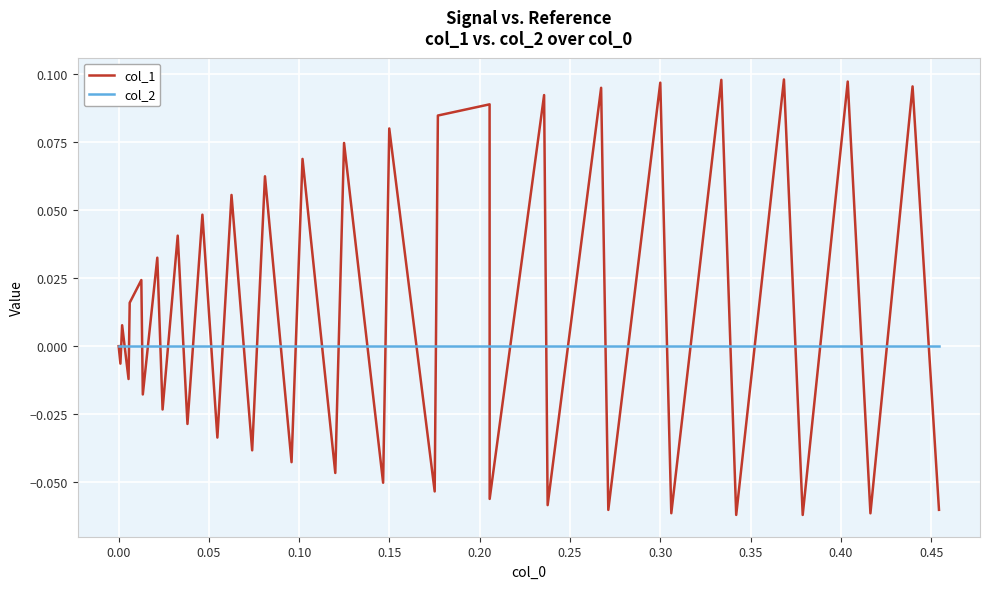

Which series has the largest total across all categories?

col_1